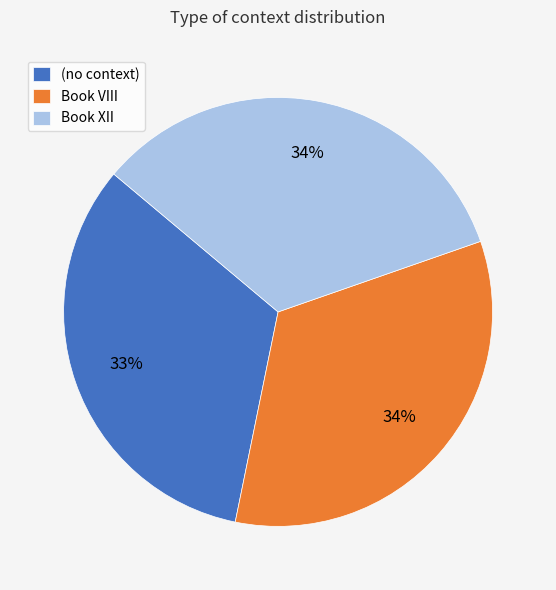

Which category has the smallest portion of the pie?

(no context)